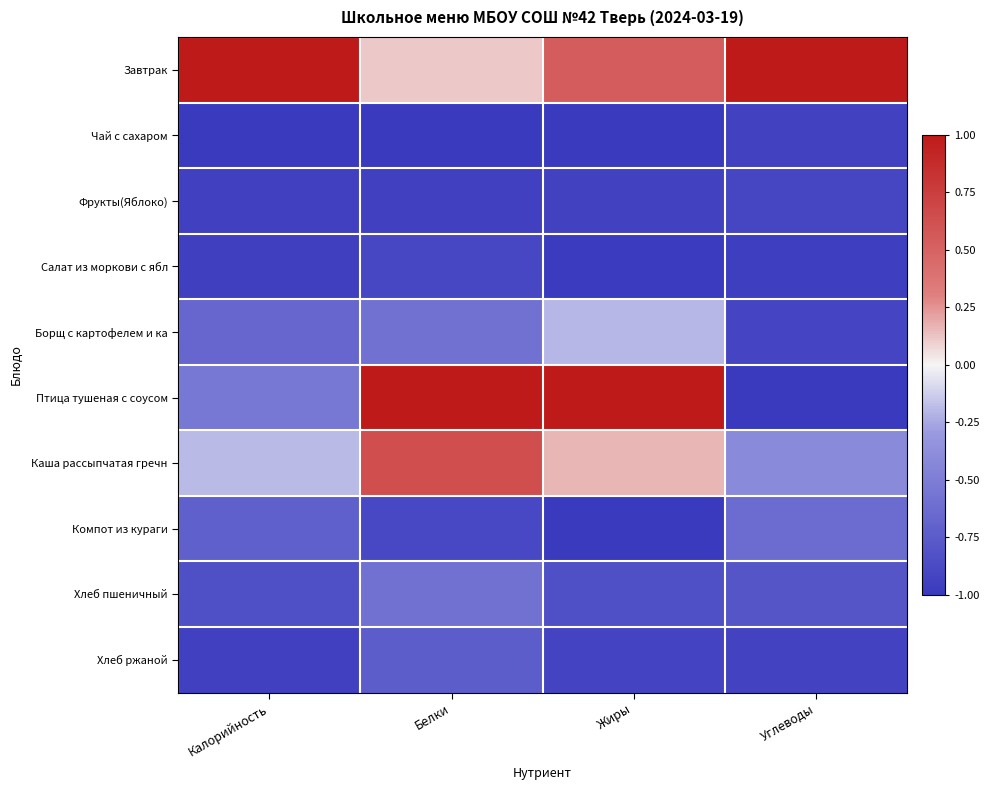

Which series has the largest total across all categories?

Завтрак